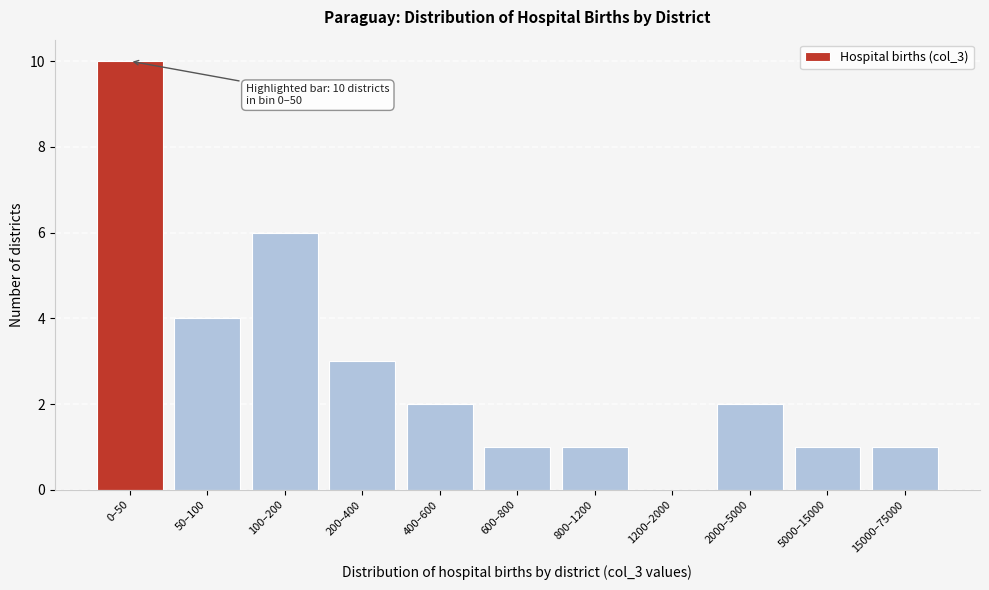

Reading left to right, extract all data points from this chart.

0–50=10	50–100=4	100–200=6	200–400=3	400–600=2	600–800=1	800–1200=1	1200–2000=0	2000–5000=2	5000–15000=1	15000–75000=1